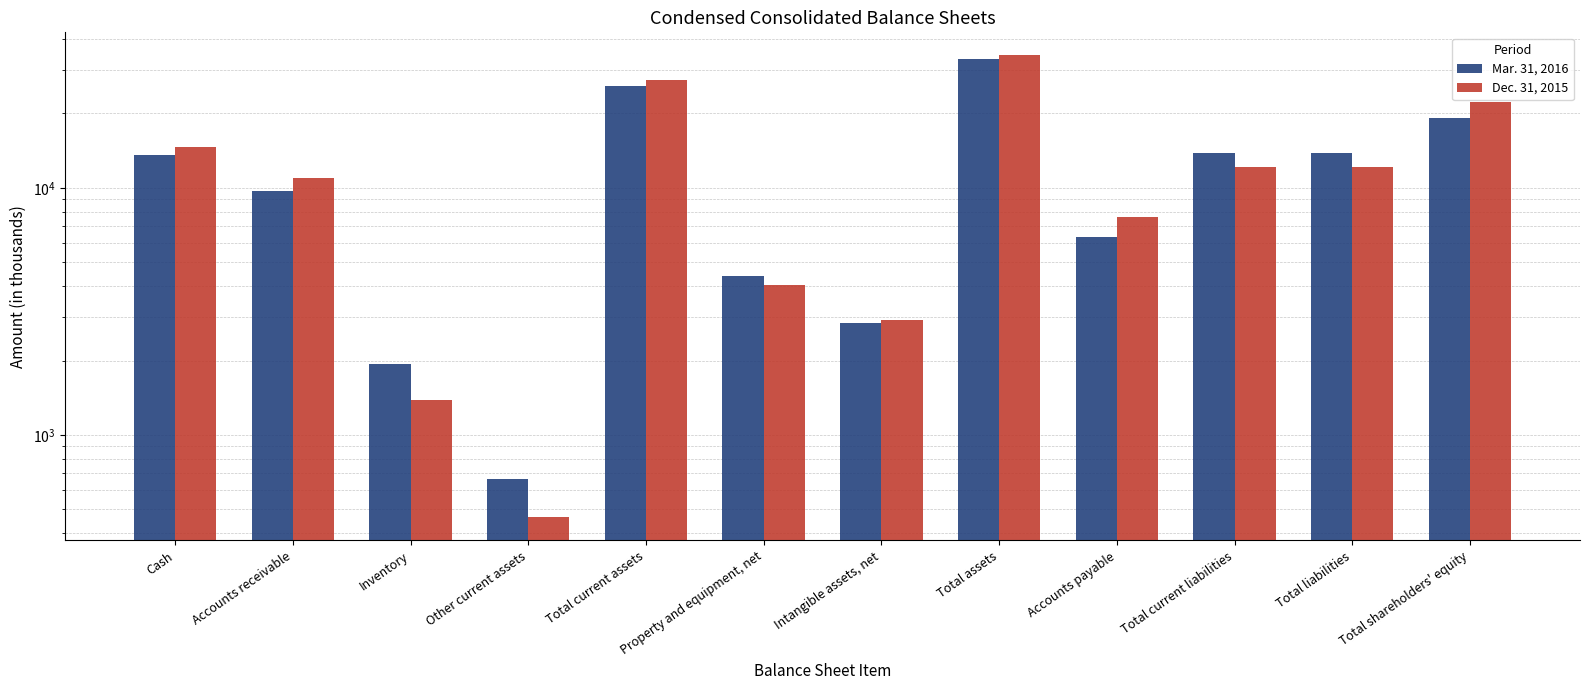

What is the sum of the Mar. 31, 2016 values at Total assets and Other current assets?

33719